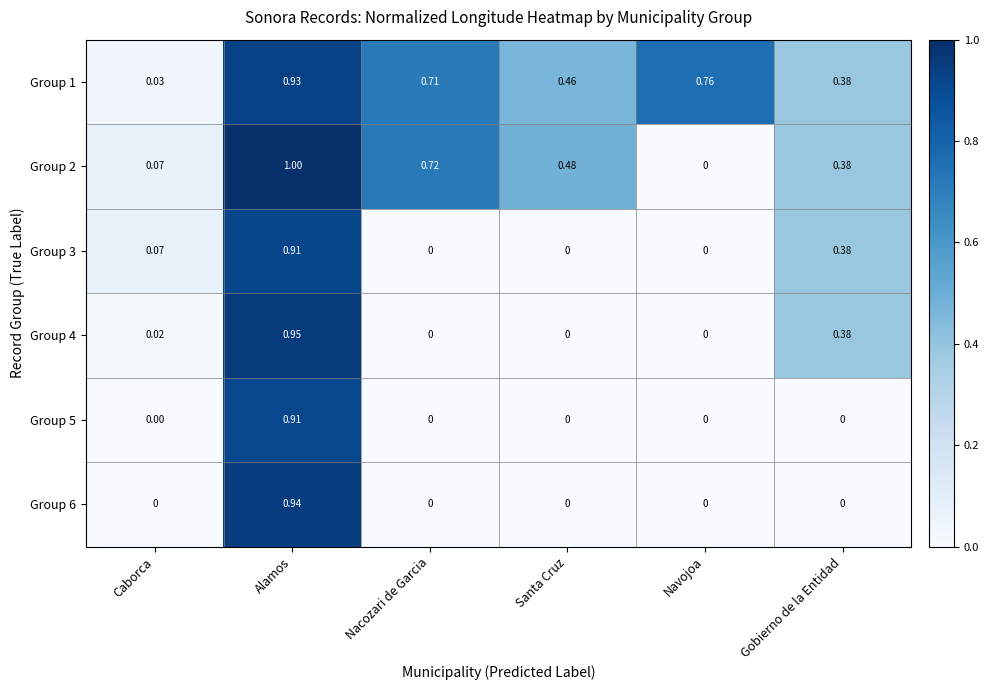

At how many categories does at least one series exceed 0?

6